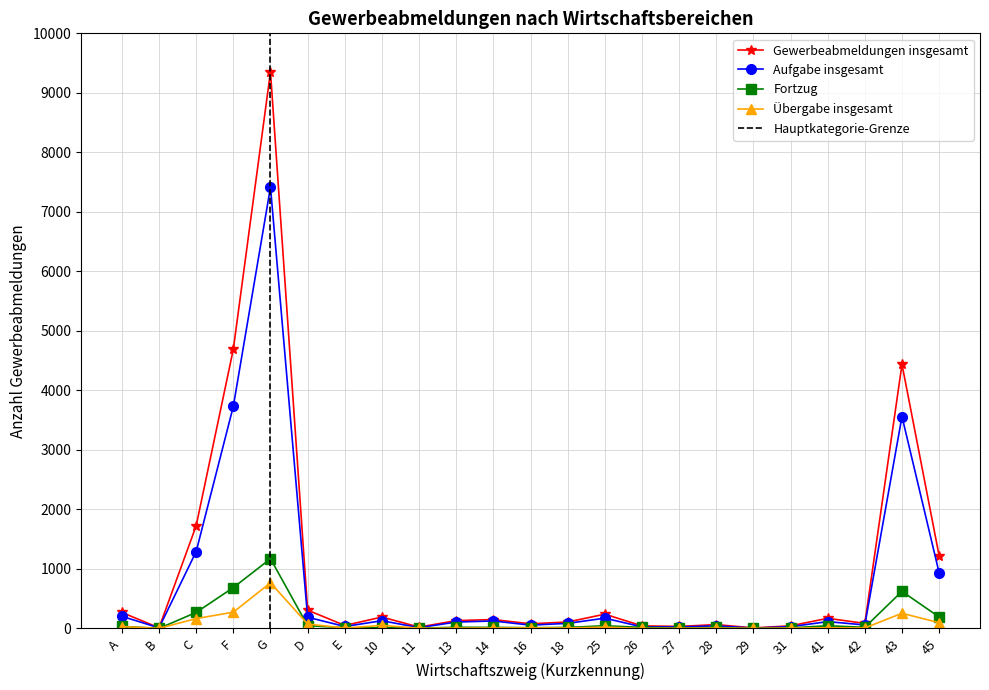

At 45, list the series in order from smallest to largest.

Übergabe insgesamt, Fortzug, Aufgabe insgesamt, Gewerbeabmeldungen insgesamt